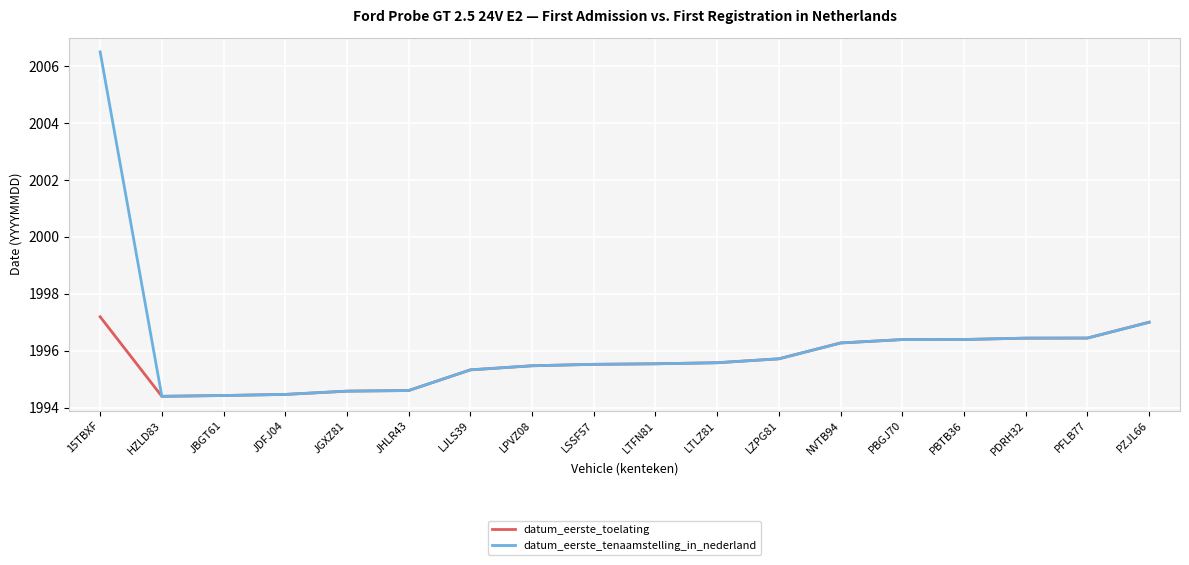

Is it true that datum_eerste_tenaamstelling_in_nederland equals 1041.5 at PZJL66?

False